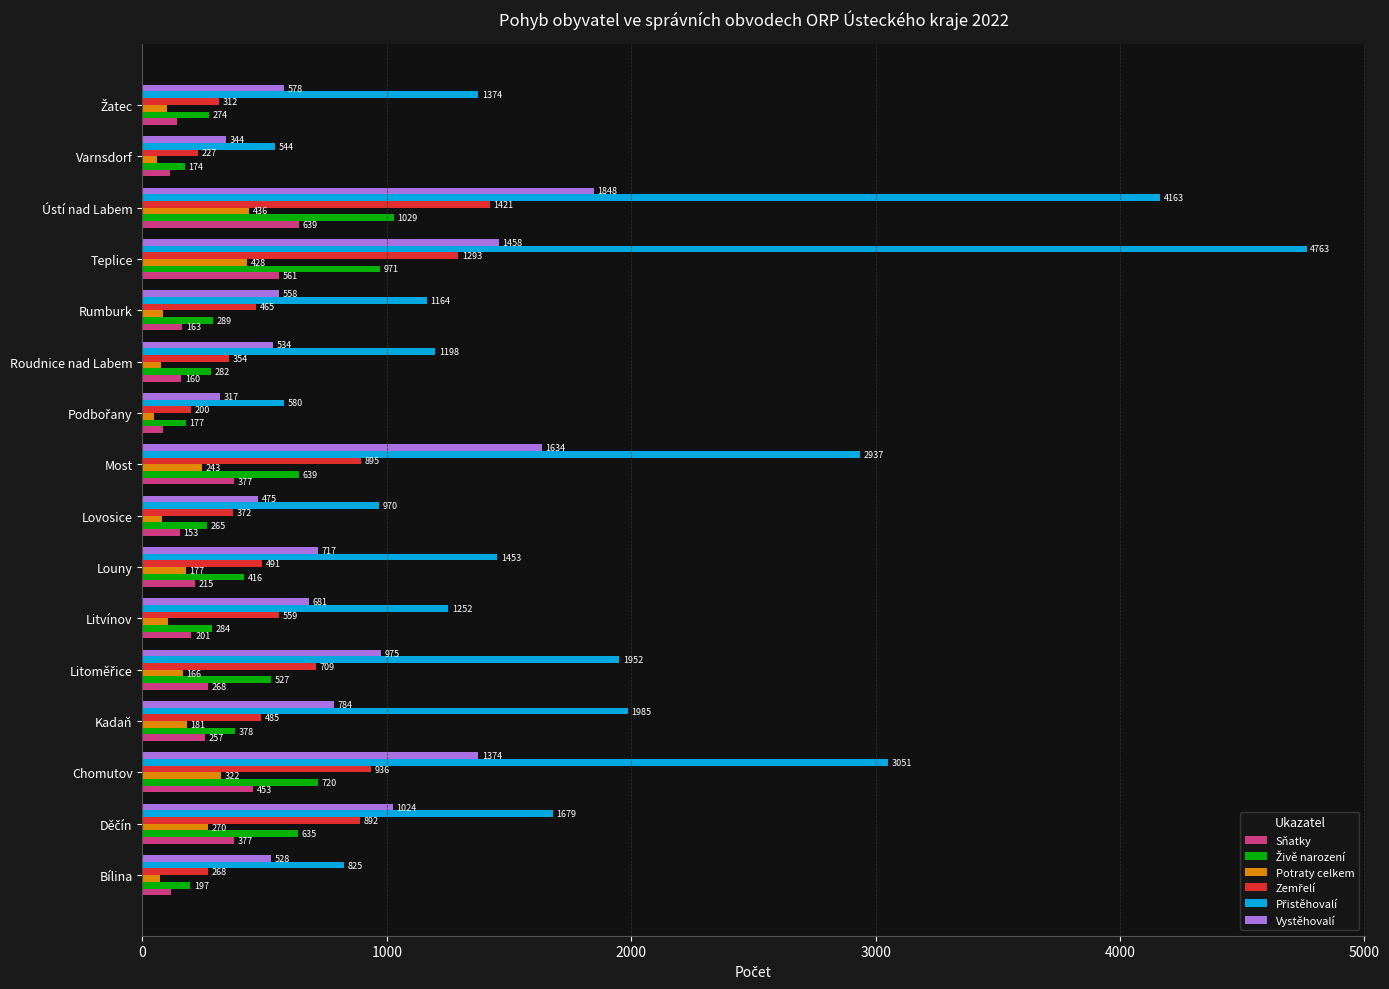

What is the spread (max minus min) of values at Most?

2694